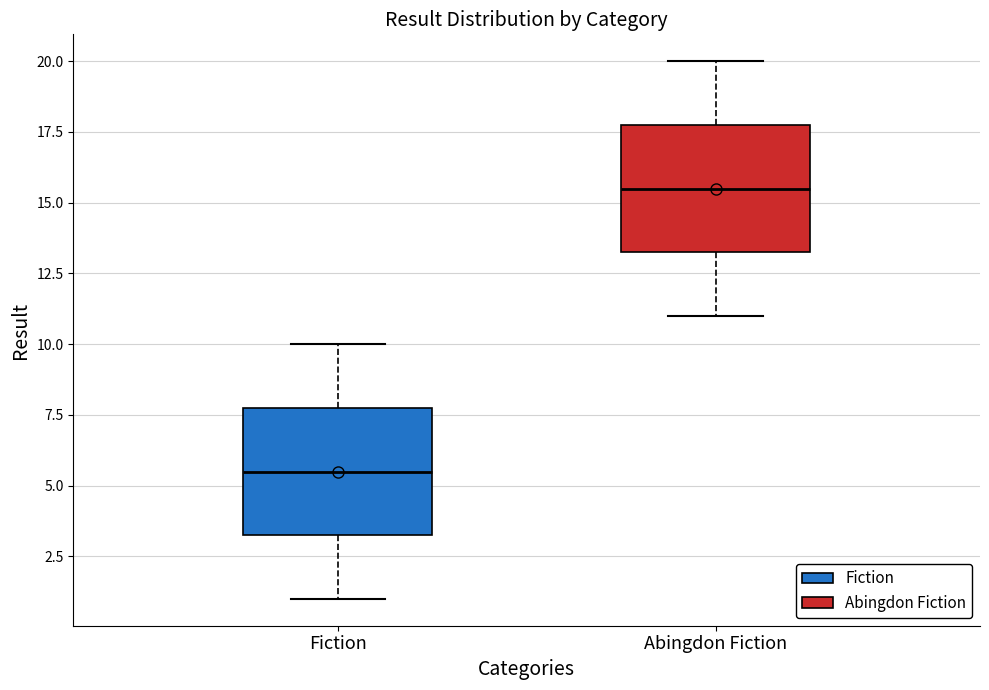

Which box has the lowest median line?

Fiction